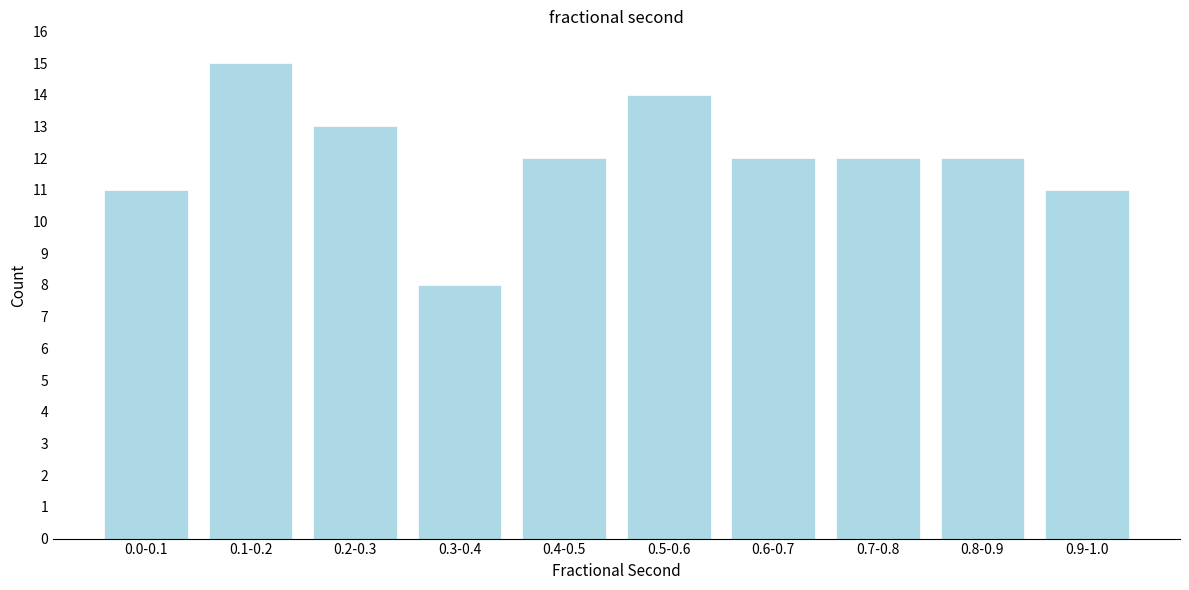

Reading left to right, list all the values displayed in this chart.

0.0-0.1=11	0.1-0.2=15	0.2-0.3=13	0.3-0.4=8	0.4-0.5=12	0.5-0.6=14	0.6-0.7=12	0.7-0.8=12	0.8-0.9=12	0.9-1.0=11